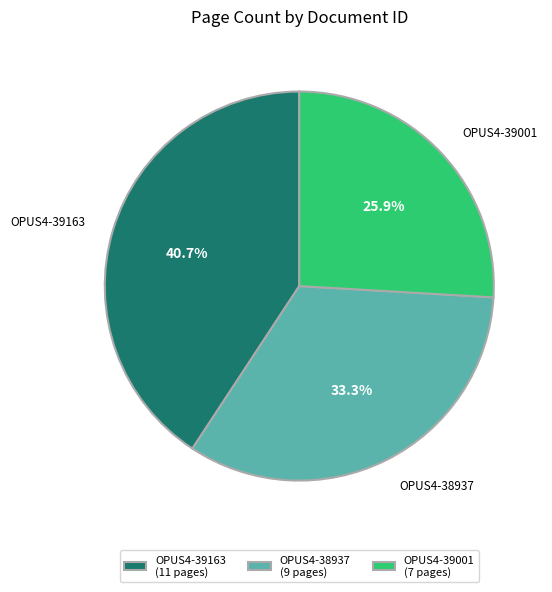

Between OPUS4-39163 and OPUS4-38937, which is larger?

OPUS4-39163